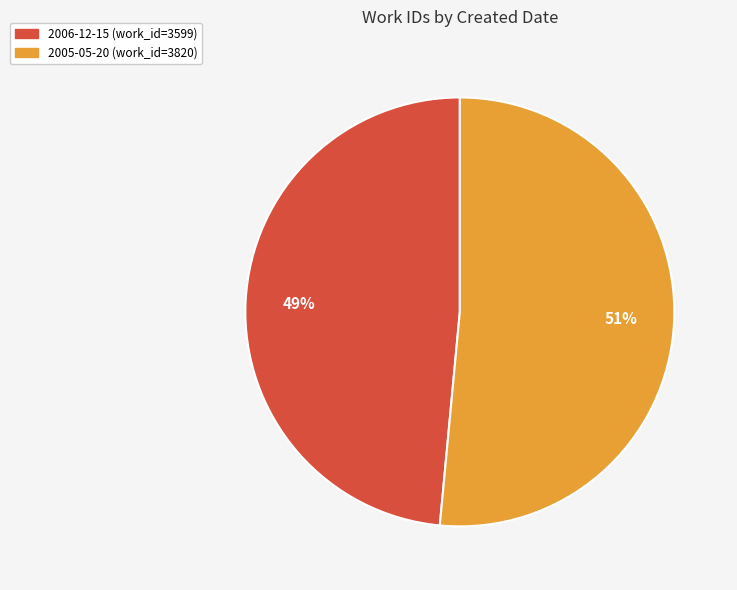

To the nearest percent, what is the average slice percentage?

50%